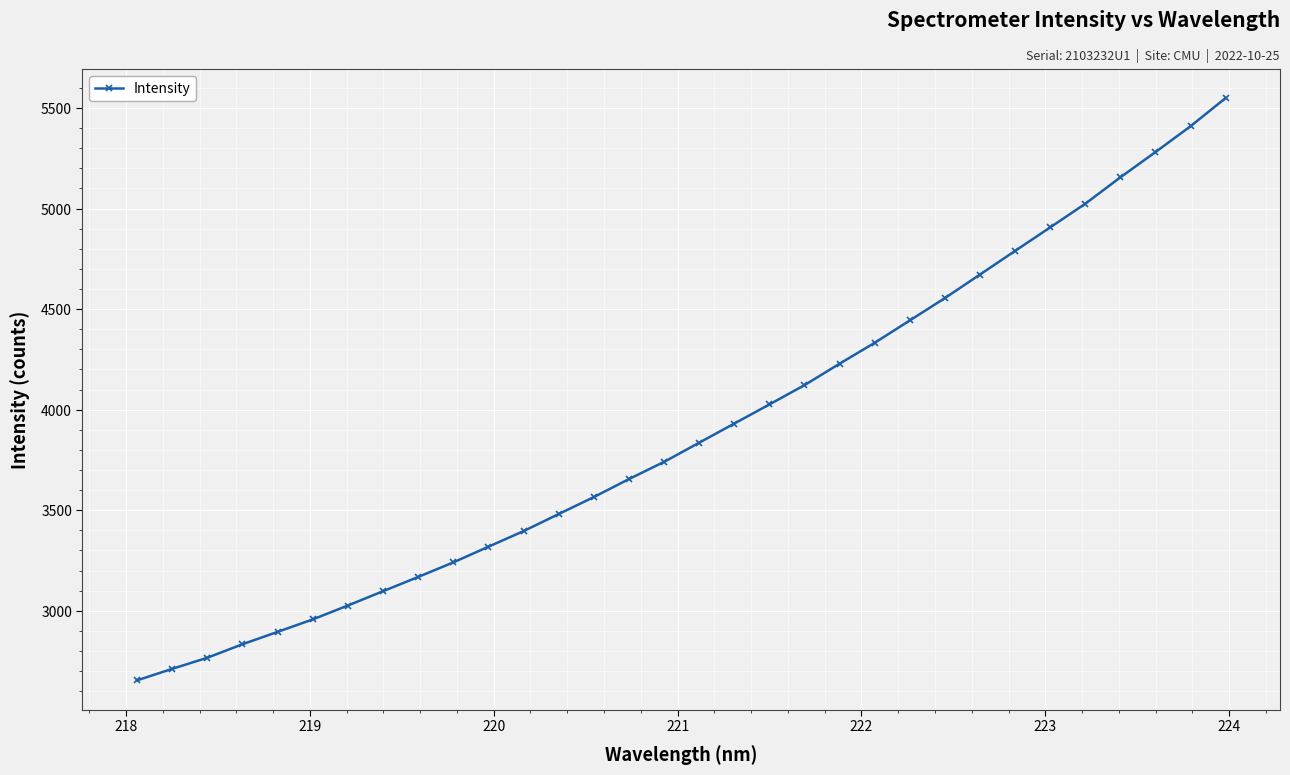

What is the sum of all values?

124765.4